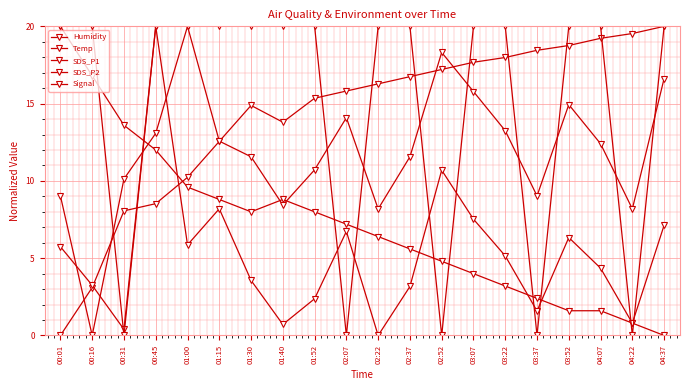

What is the value of the Signal point at the 2nd from the left?

20.0